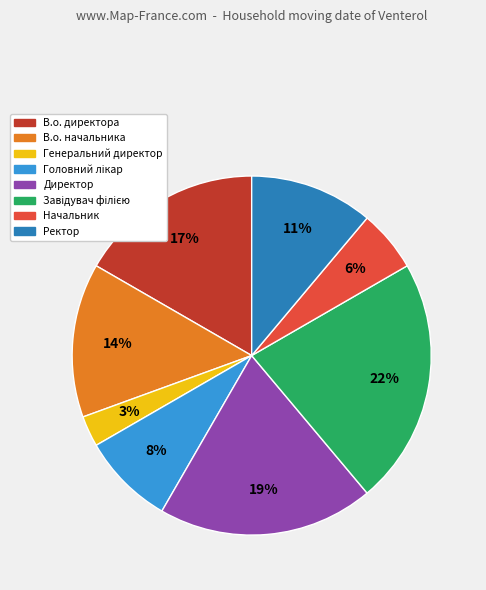

Which has a higher value, В.о. начальника or Начальник?

В.о. начальника